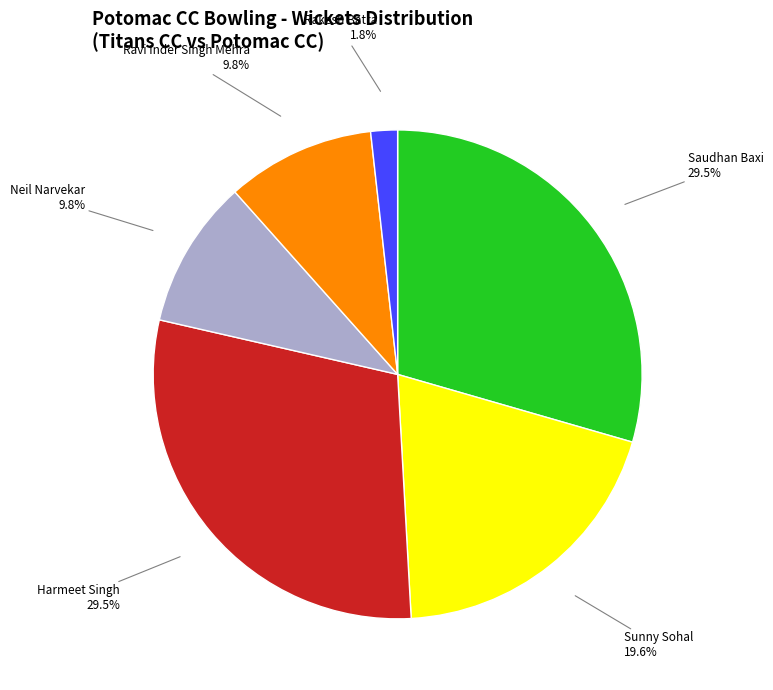

Is it true that Neil Narvekar is 10% of the pie?

True